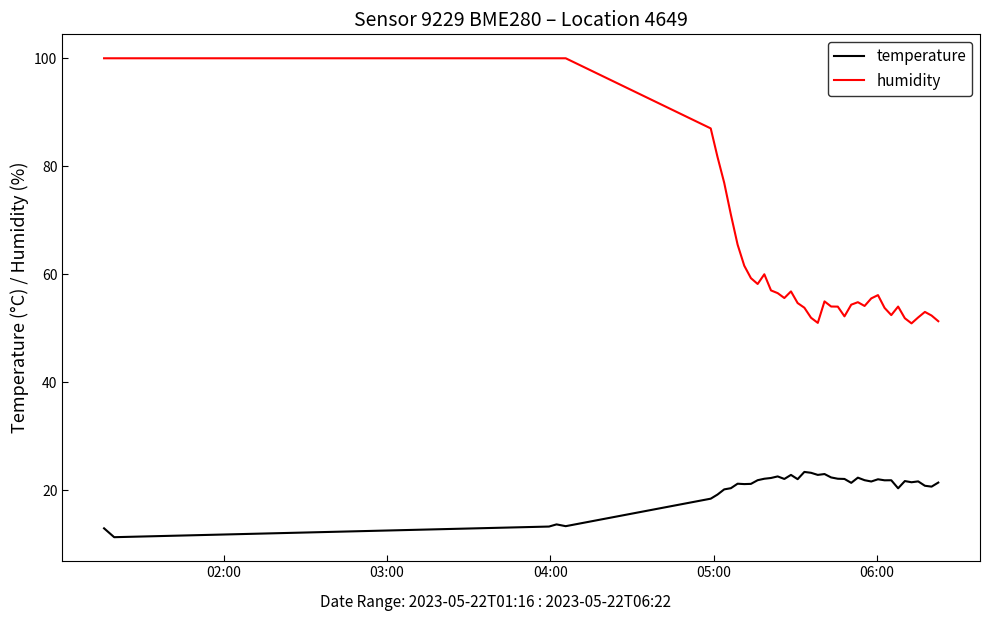

True or false: temperature and humidity intersect in this chart.

False